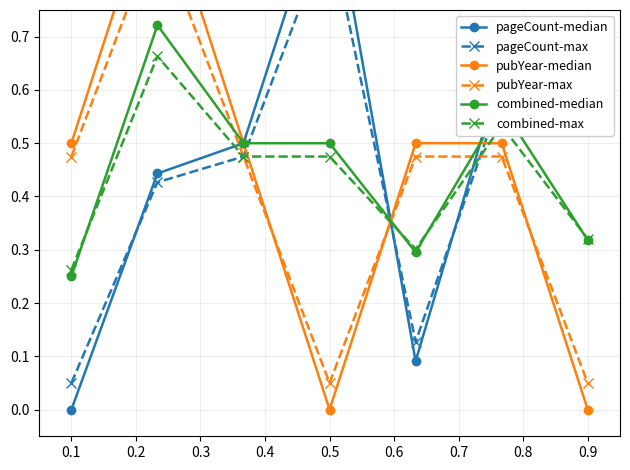

True or false: combined-max has more than 0 interior local peaks.

True